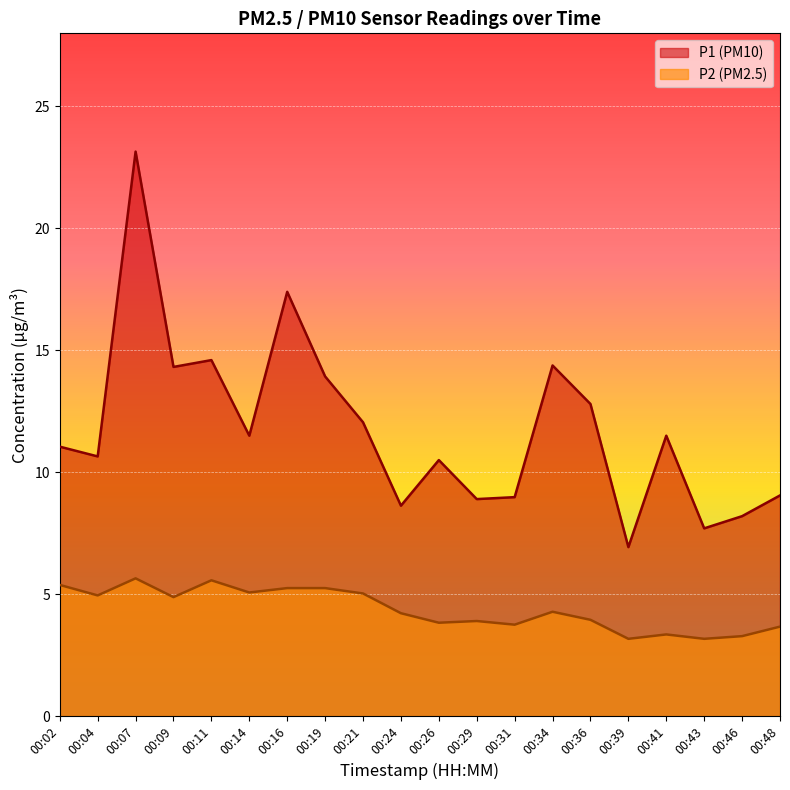

At which label does P1 first exceed 11?

00:02